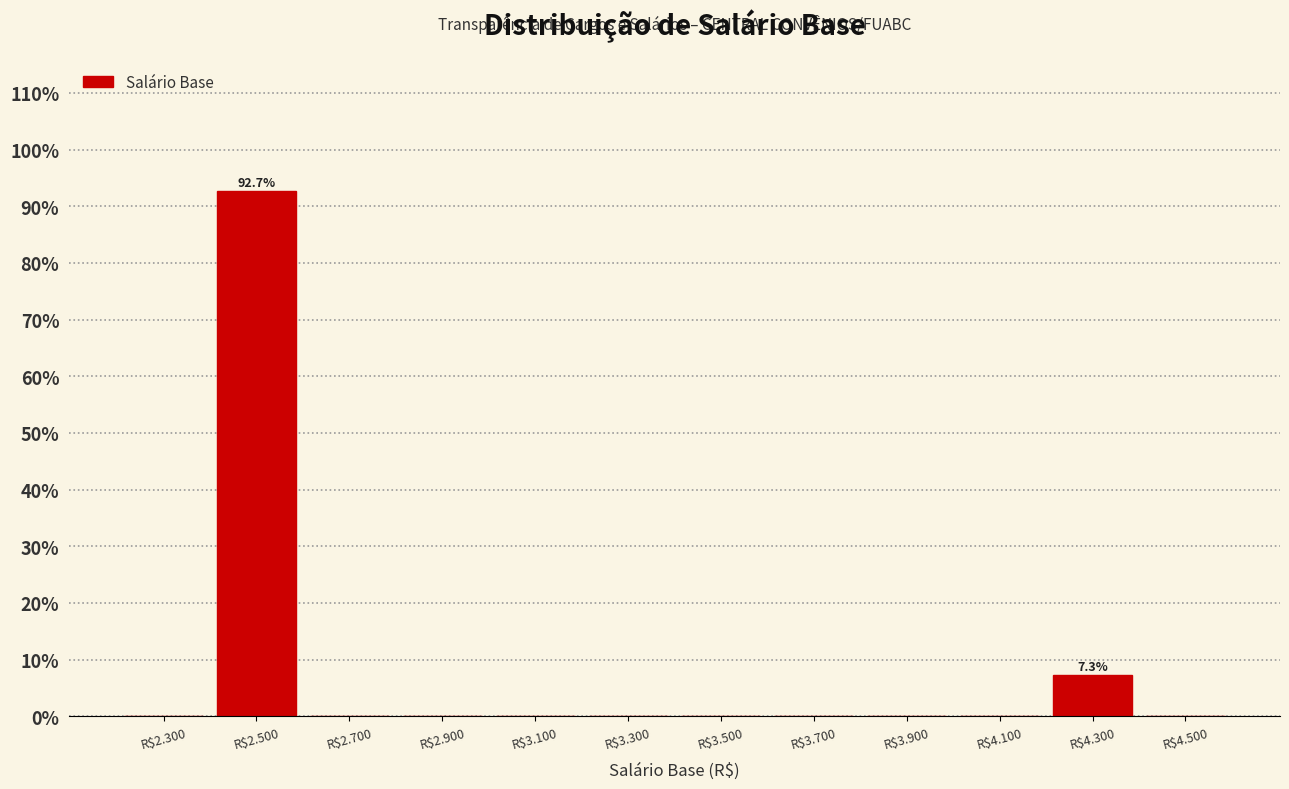

Where is the data nearest to the value 46?

R$4.300